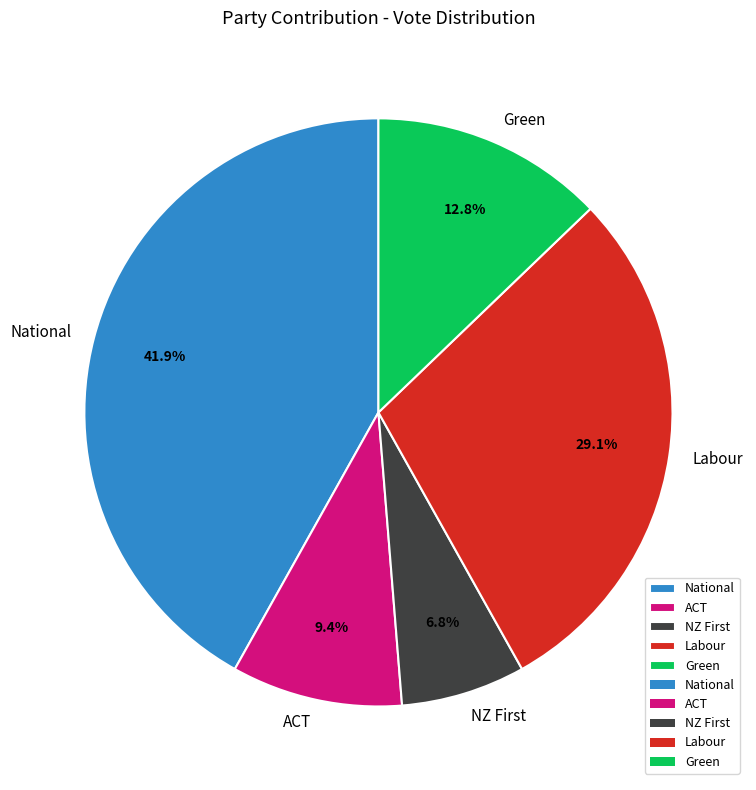

Rank the categories by value from highest to lowest.

National, Labour, Green, ACT, NZ First